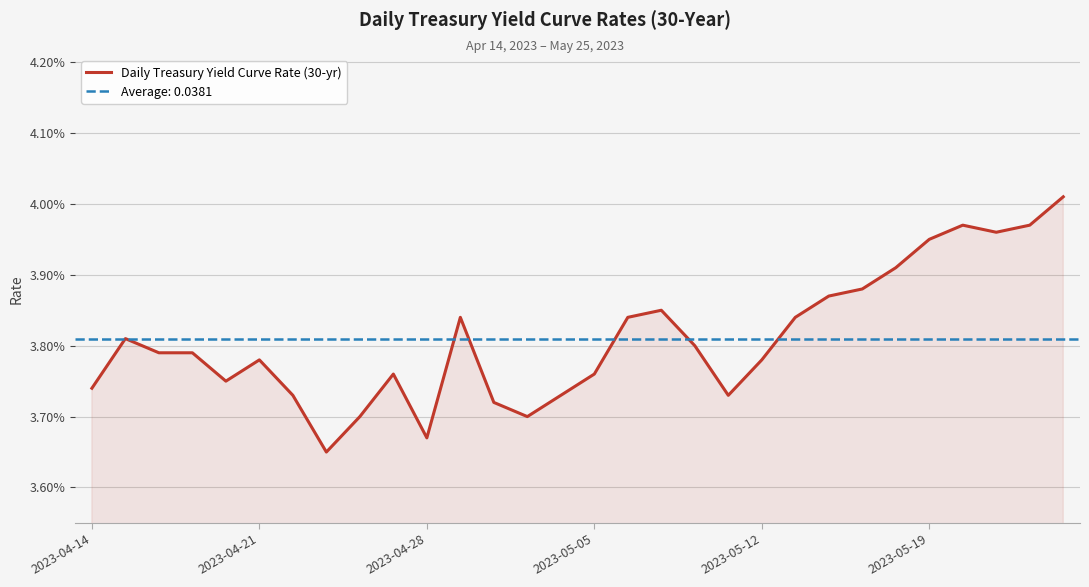

What is the sum of the values at 24 and 19?

0.1